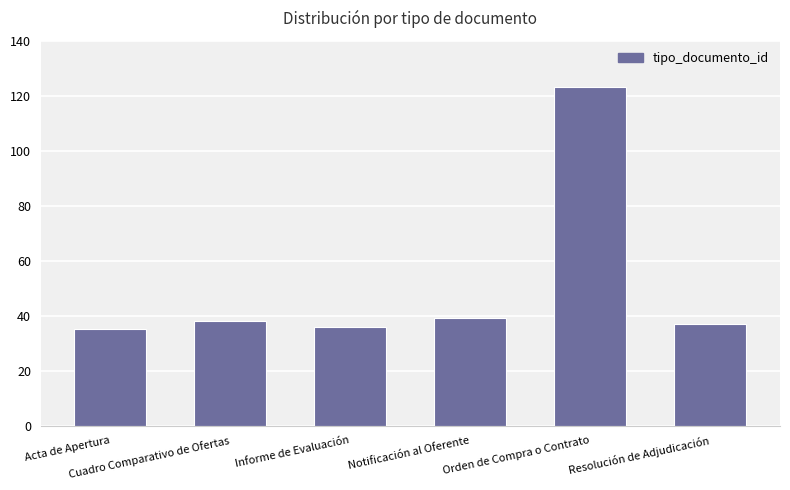

Is it true that the value at Informe de Evaluación is 36?

True